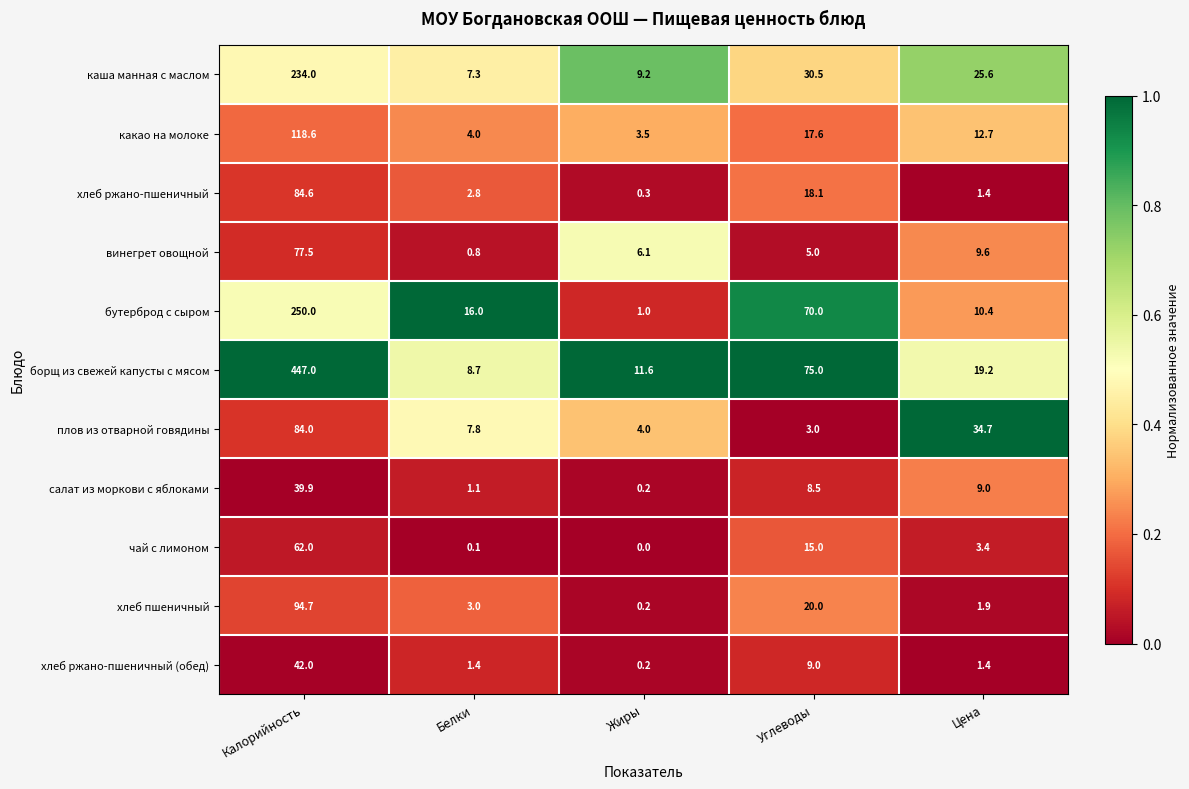

The value of каша манная с маслом at Калорийность is 234.0. True or false?

True